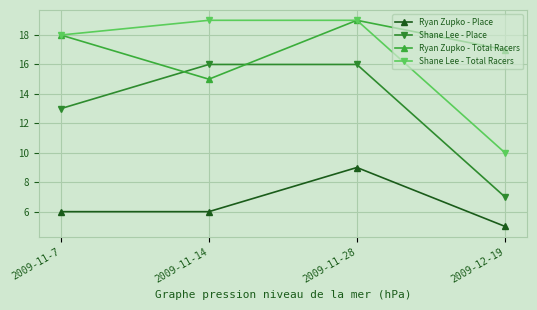

Between 2009-11-7 and 2009-12-19, which series saw the biggest shift?

Shane Lee - Total Racers